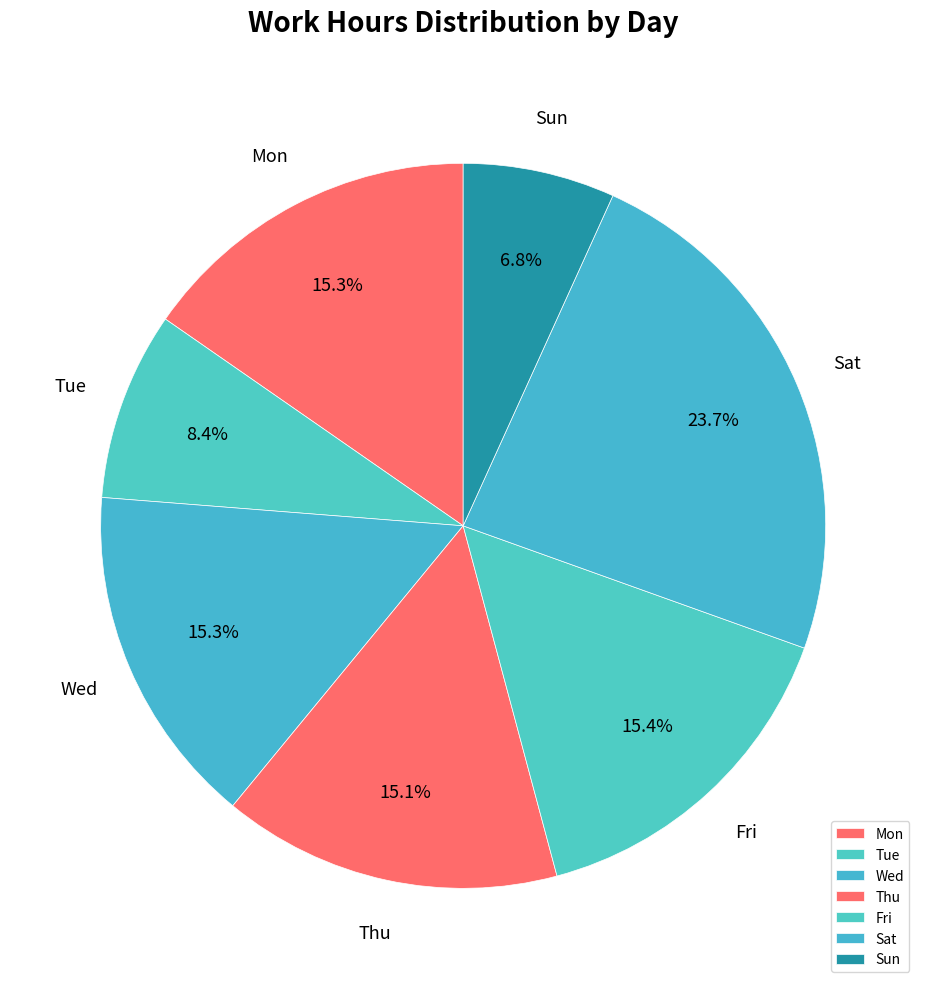

How many segments does this pie chart have?

7